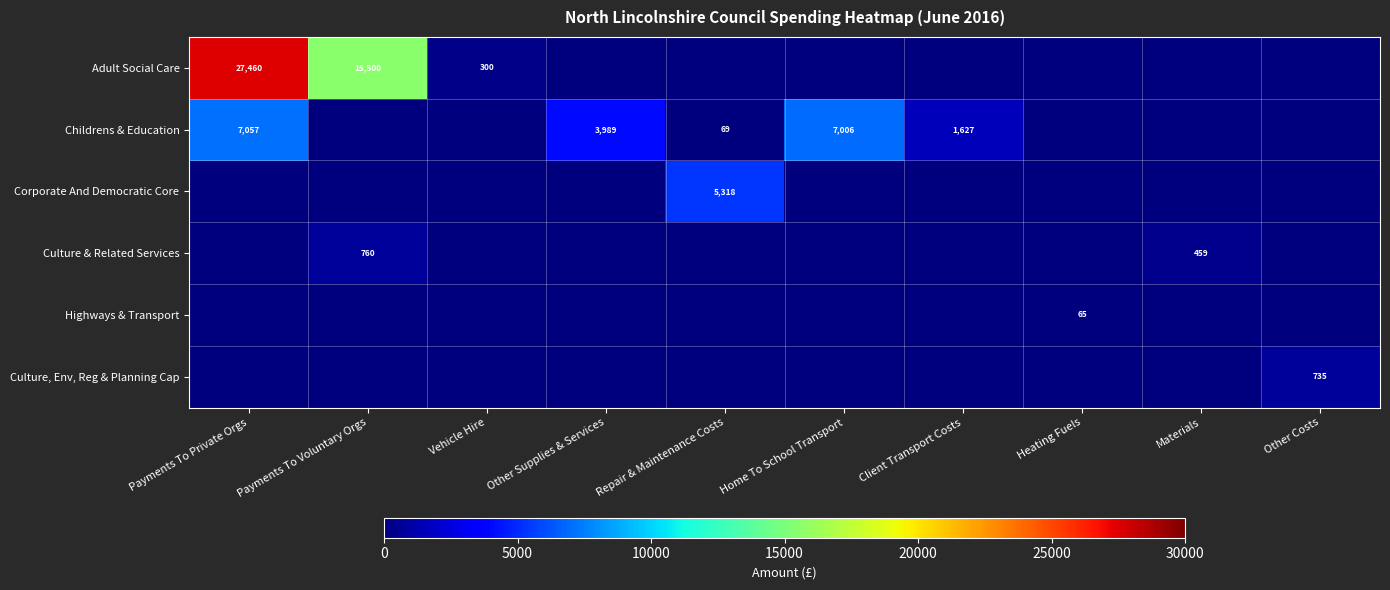

Is it true that Childrens & Education equals 1627 at Client Transport Costs?

True